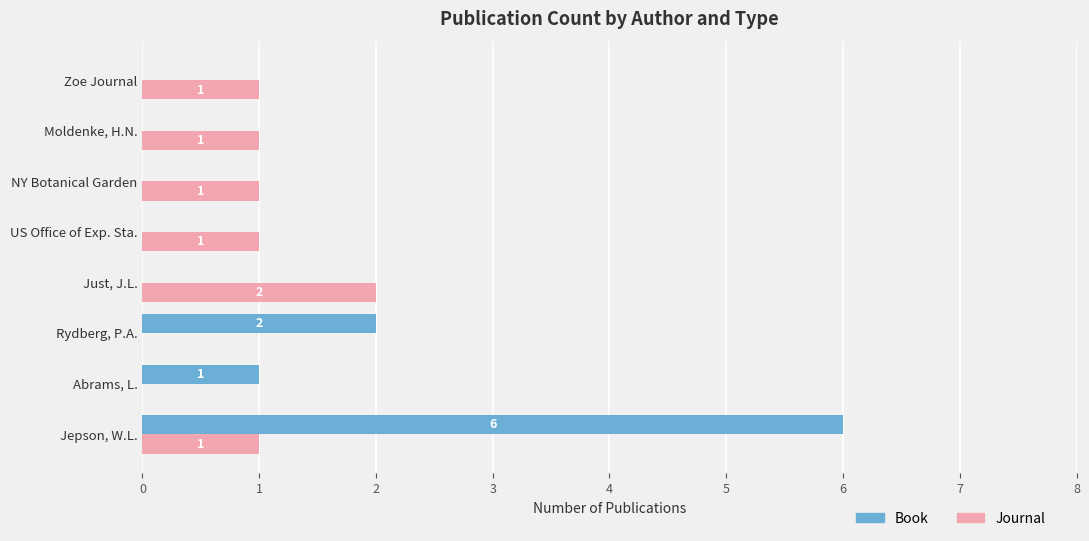

How many categories are shown in the chart?

8